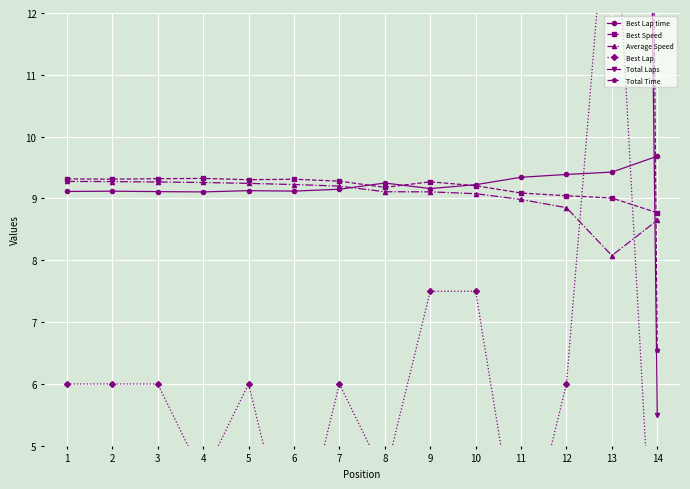

Which series has the largest total across all categories?

Total Time